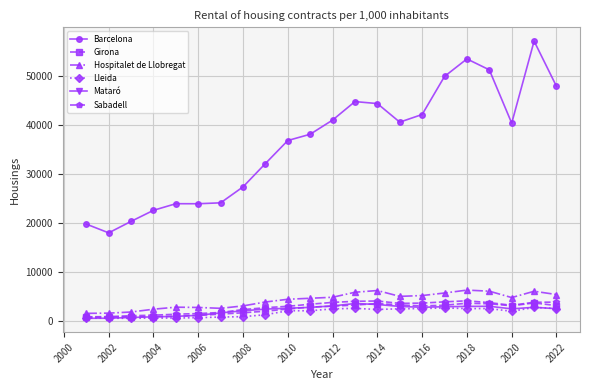

How many data points in Girona are less than 3078?

11